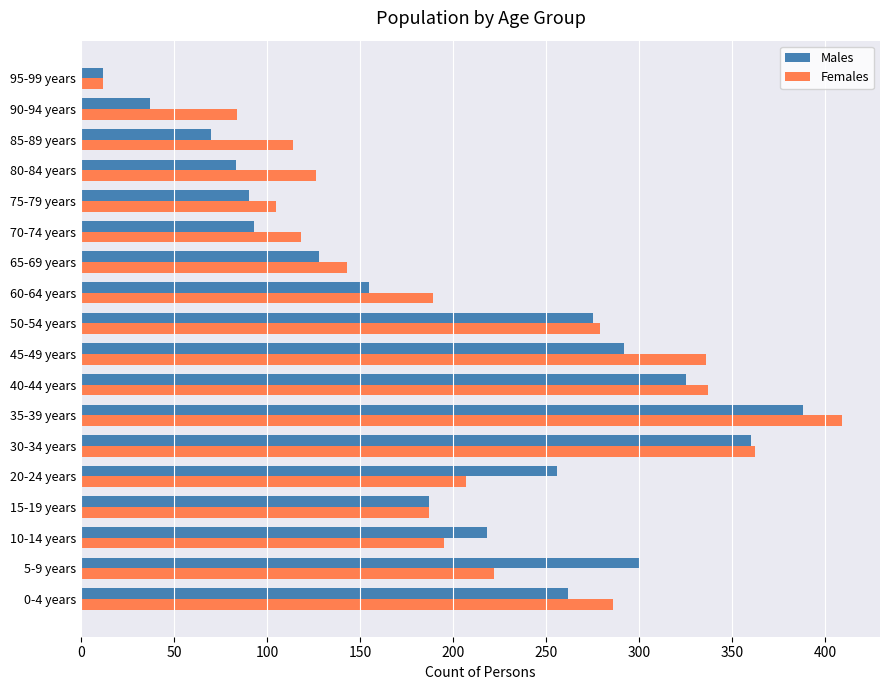

Rank the series by their average value, from highest to lowest.

Females, Males